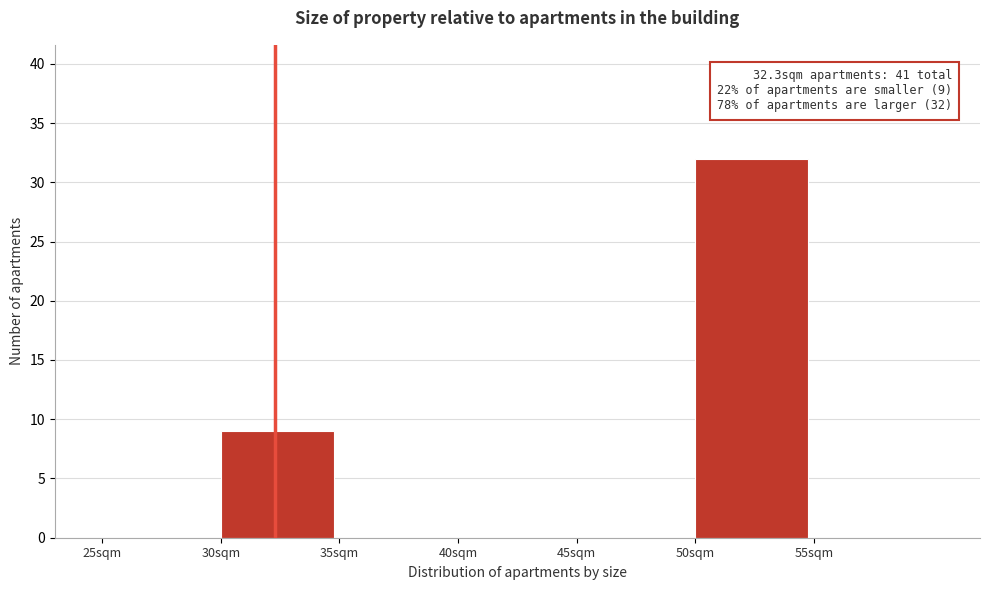

Over which range of the x-axis is the bar tallest?

50 to 55